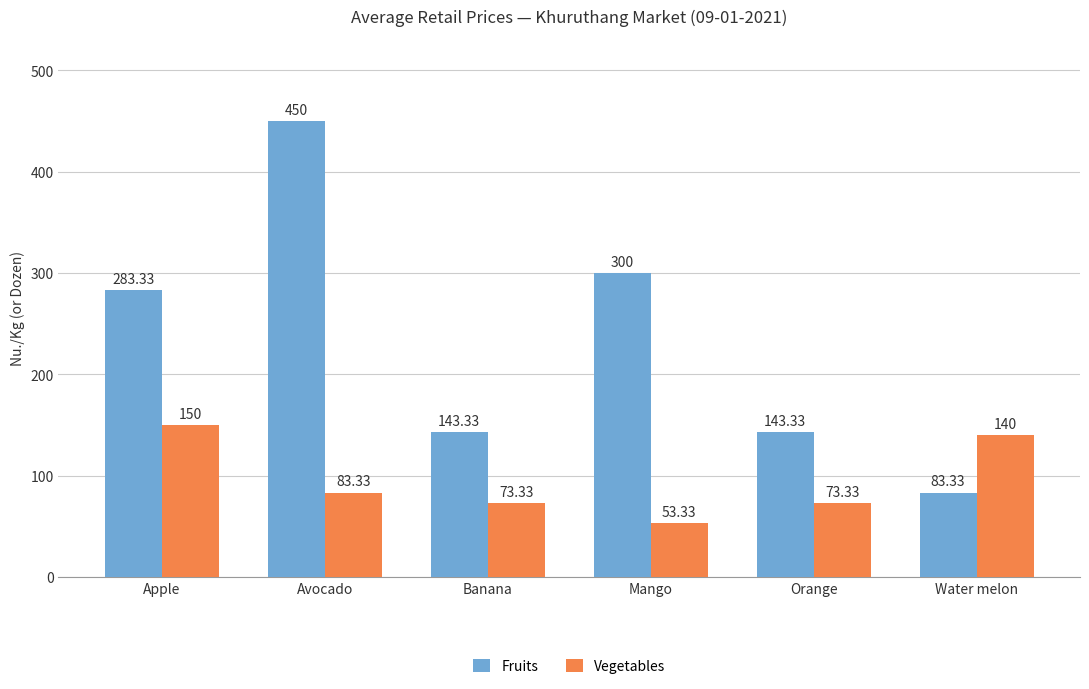

How many values in the Vegetables series are below 83?

3